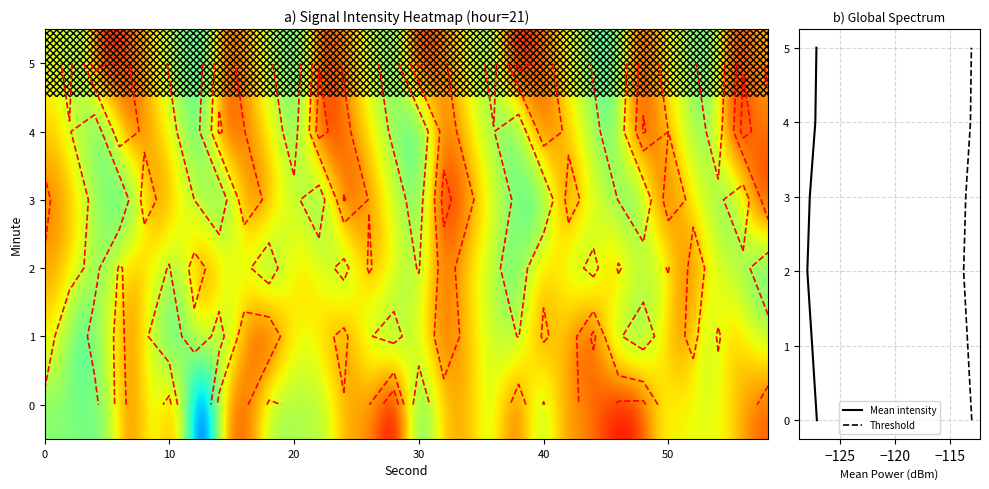

Which has a higher value, 32 or 36?

32